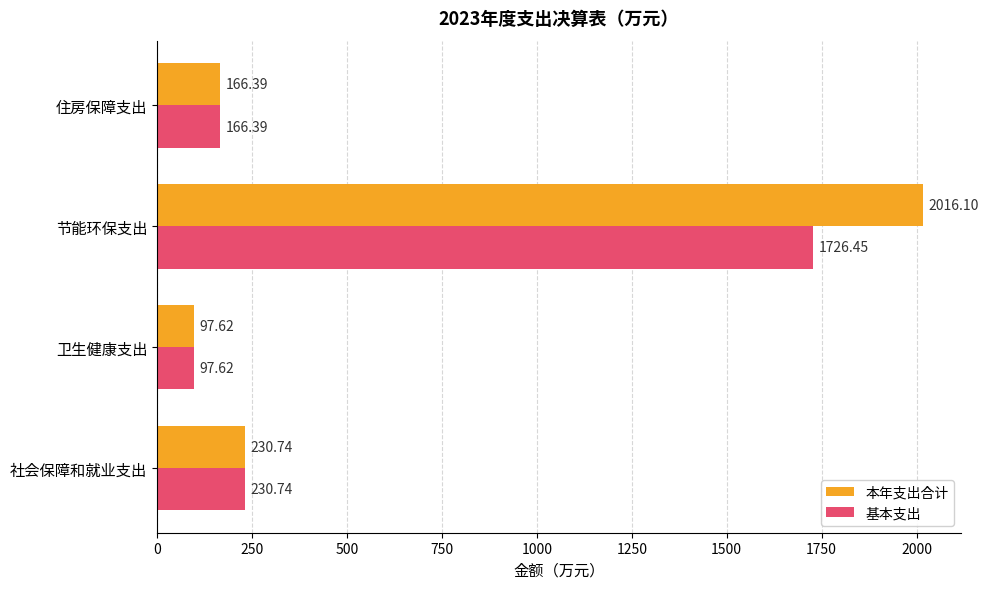

List the series in order of their overall mean, lowest first.

基本支出, 本年支出合计